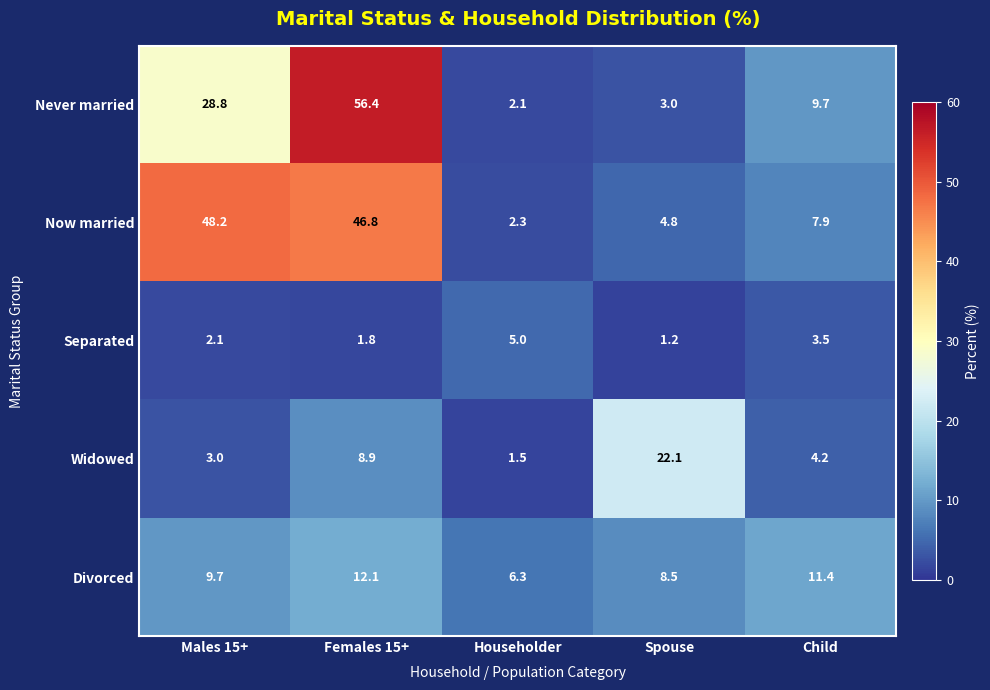

What is the sum of all Separated values?

13.6